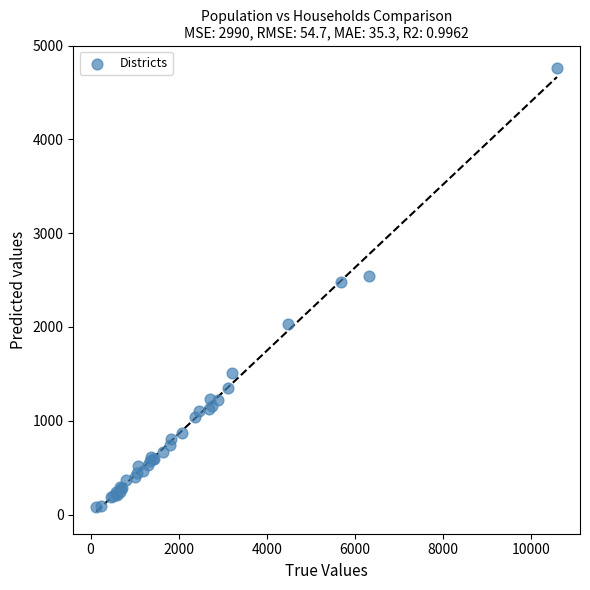

What Y value in the scatter plot is closest to 2420?

2477